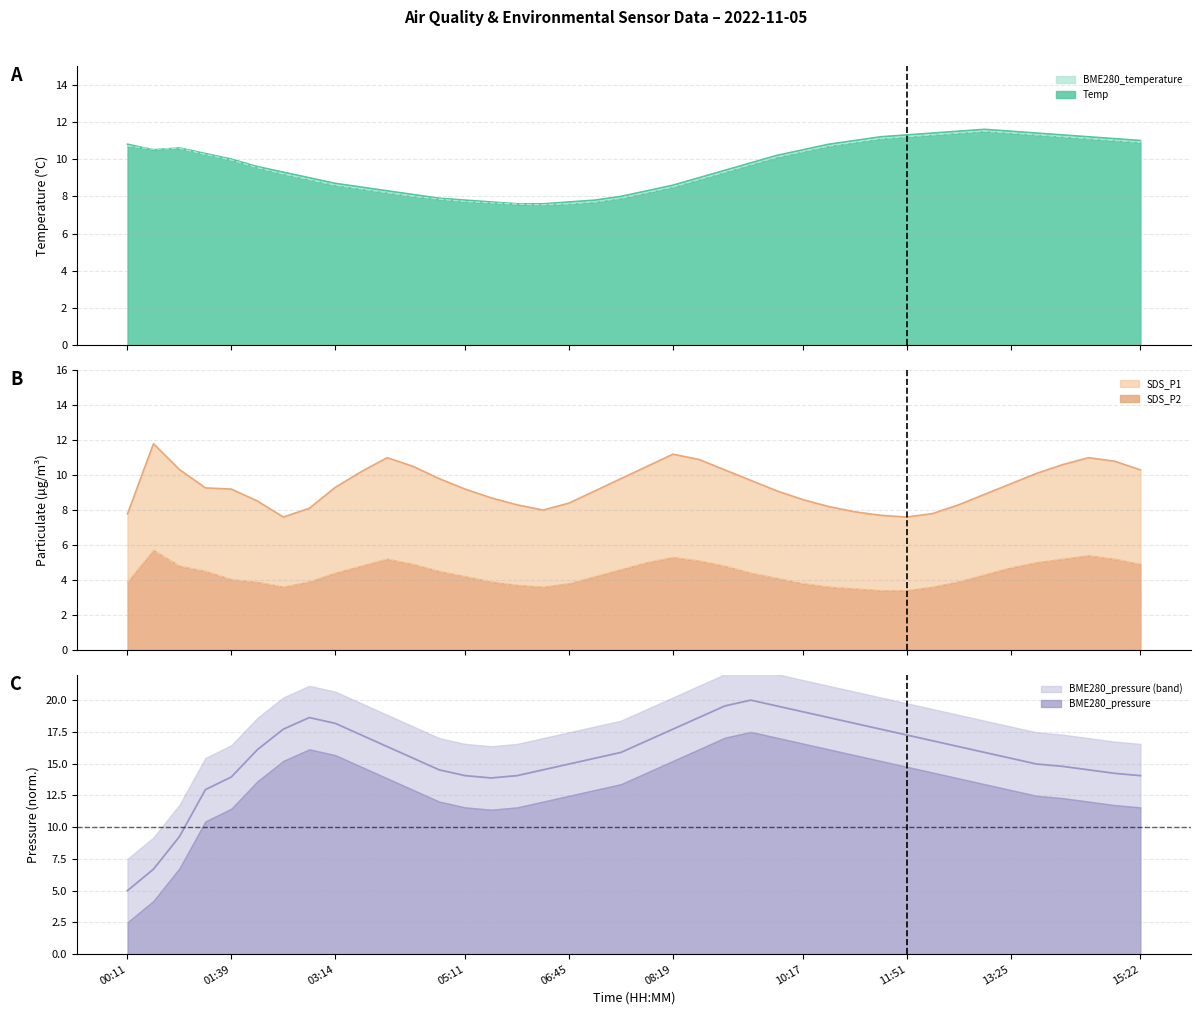

The value of BME280_temperature at 13:48 is 11.3. True or false?

True